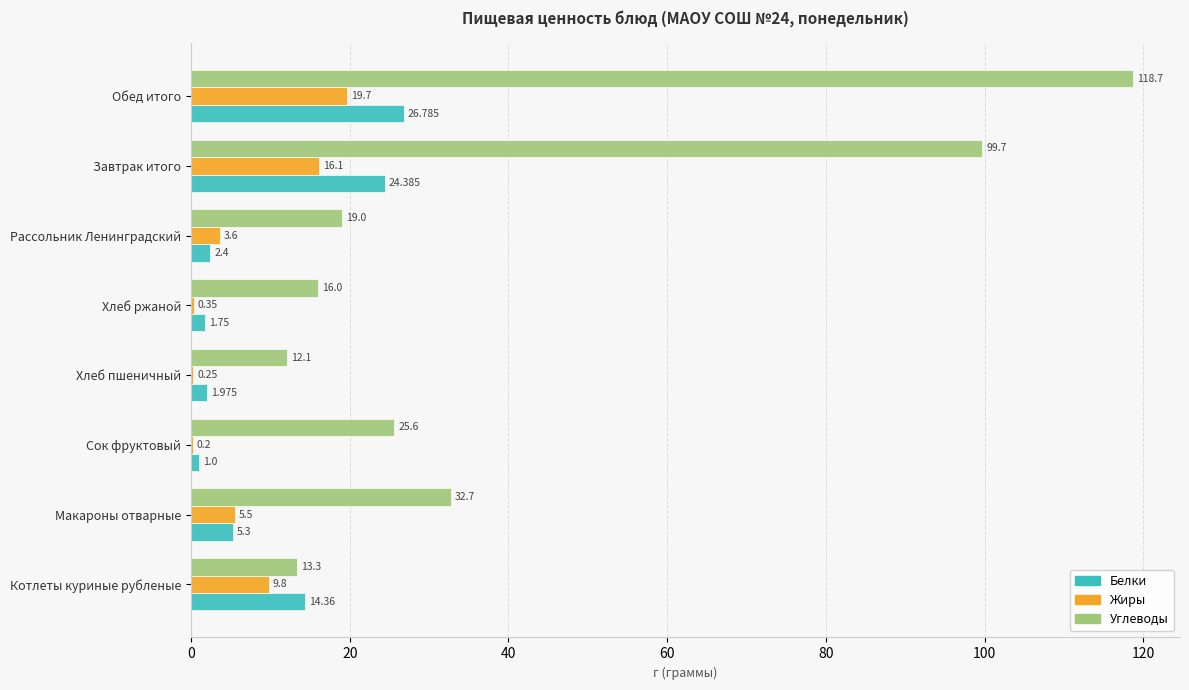

Between Сок фруктовый and Завтрак итого, which series saw the biggest shift?

Углеводы